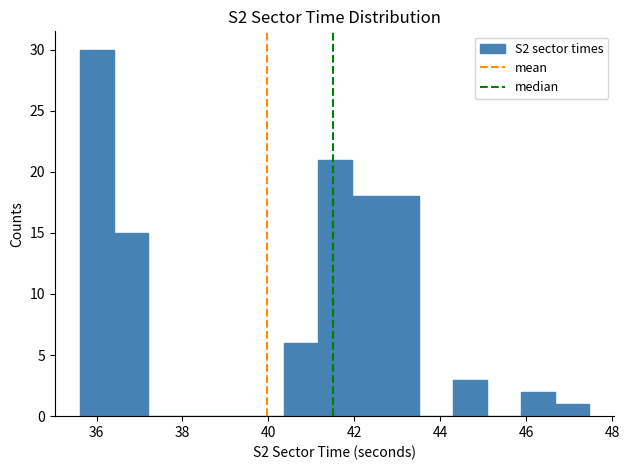

Around what value on the x-axis is the tallest bar? Give the approximate position of its centre, as read against the axis.

36.0